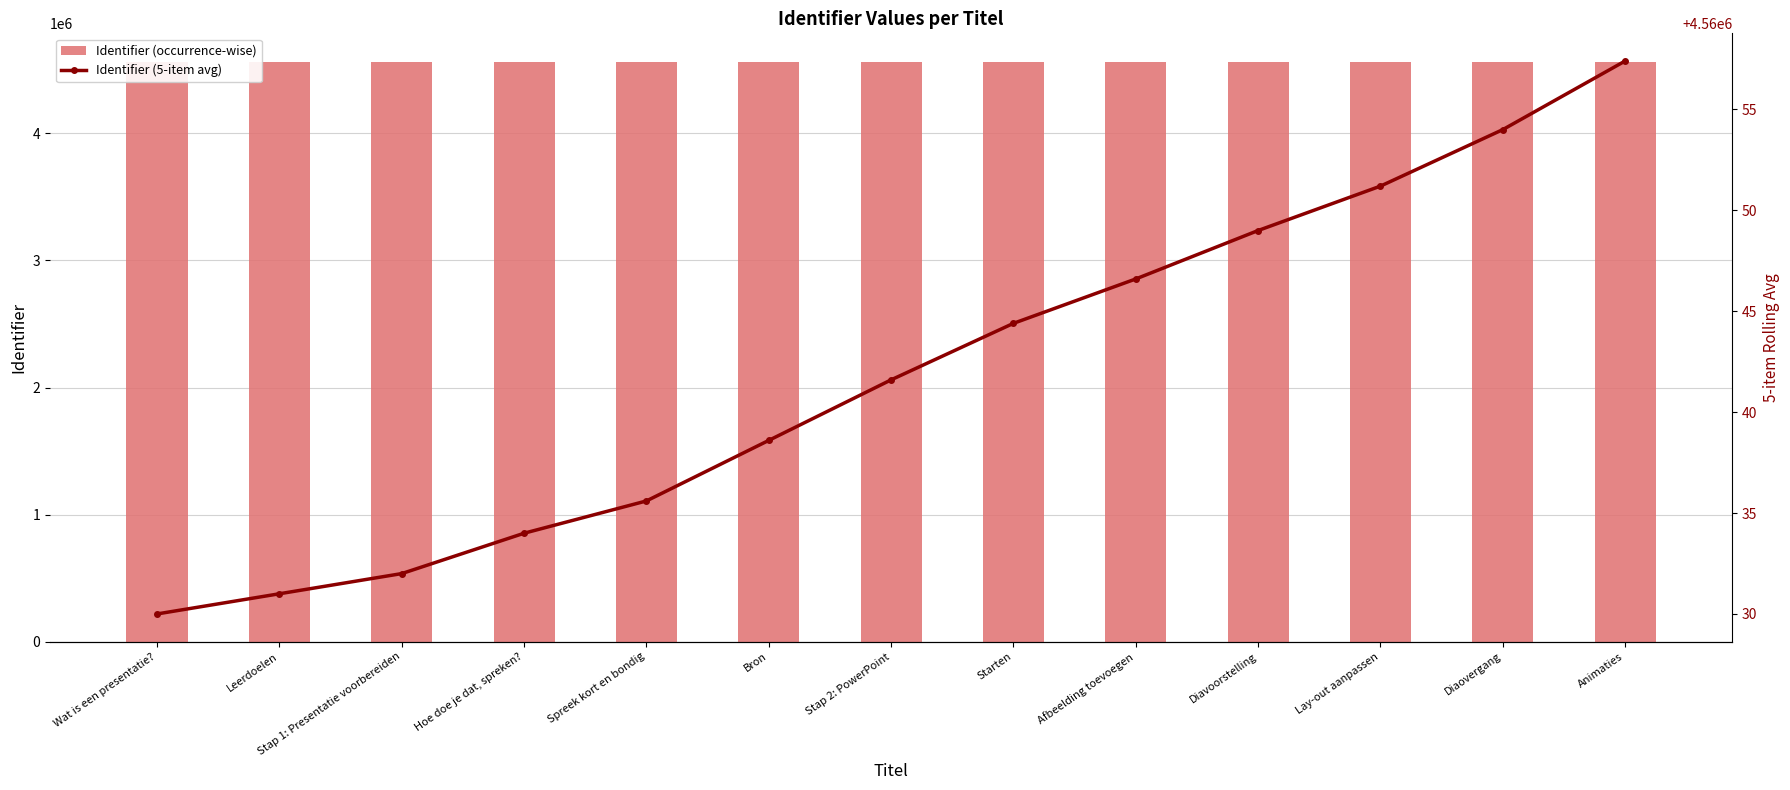

What is the average value of the Identifier (5-item avg) series?

4560042.0